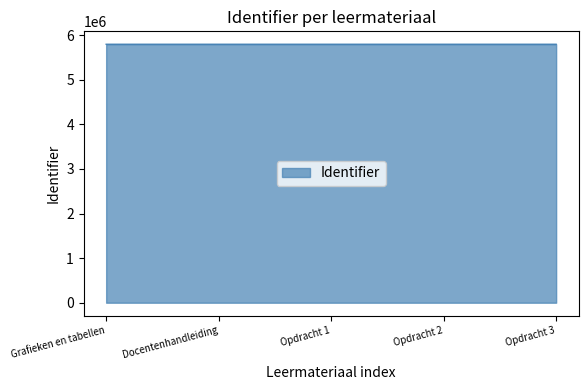

What position from the left is Opdracht 3?

5